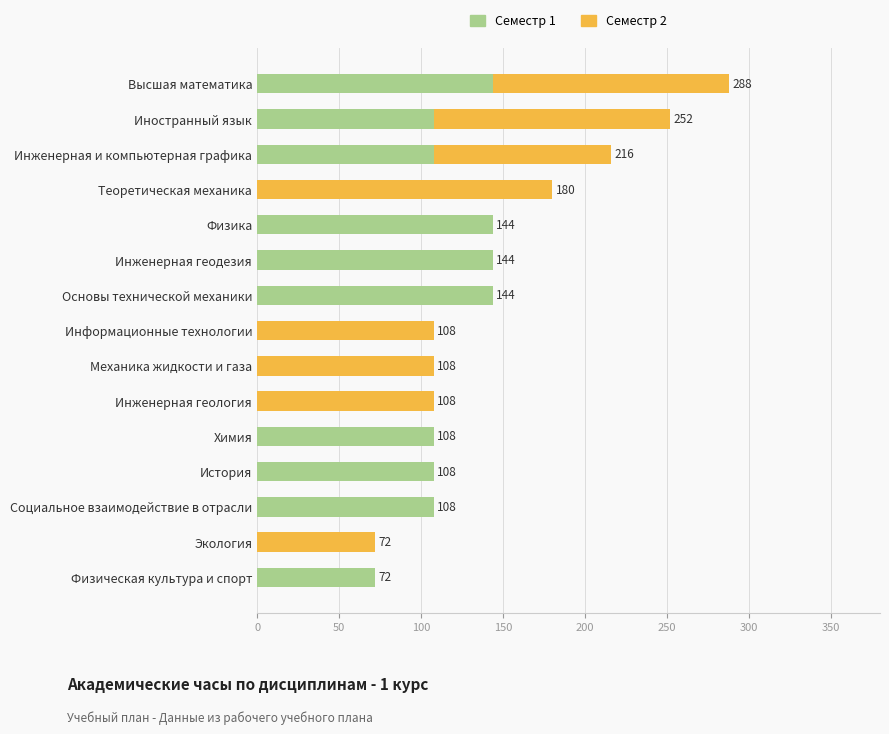

How many Семестр 1 values are between 0 and 144?

15